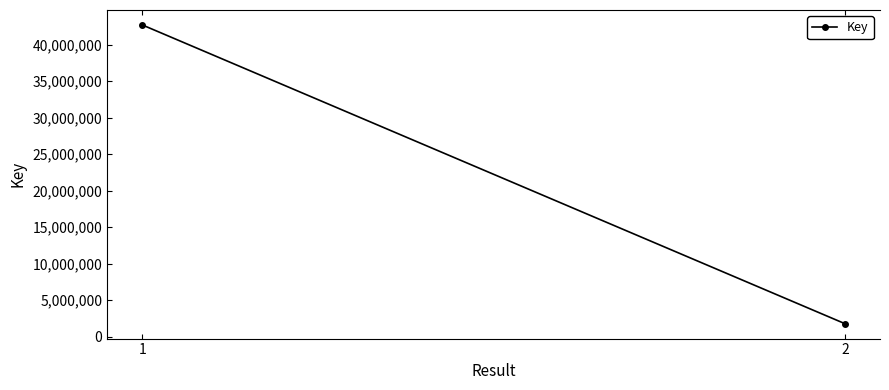

Rank the categories by value from lowest to highest.

2, 1